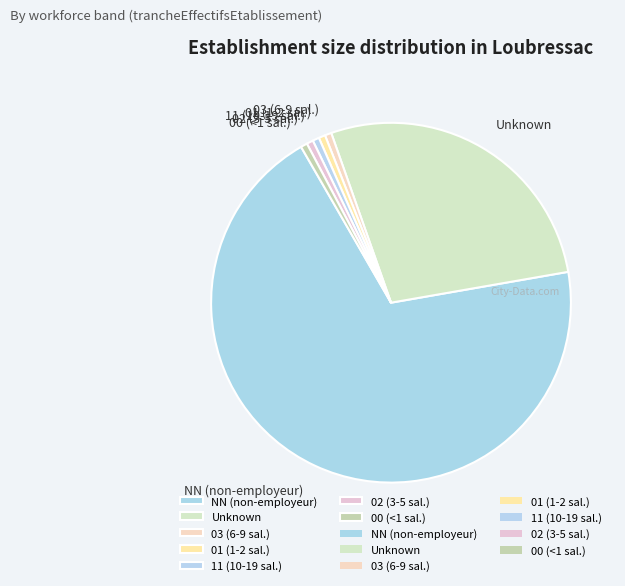

Combined, do 02 (3-5 sal.) and 03 (6-9 sal.) account for over 50%?

No